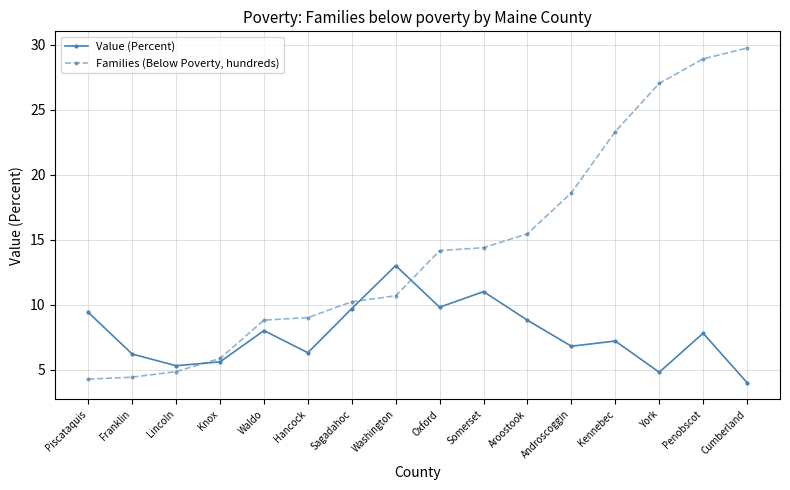

What is the difference between the Families (Below Poverty, hundreds) values at Lincoln and York?

22.2